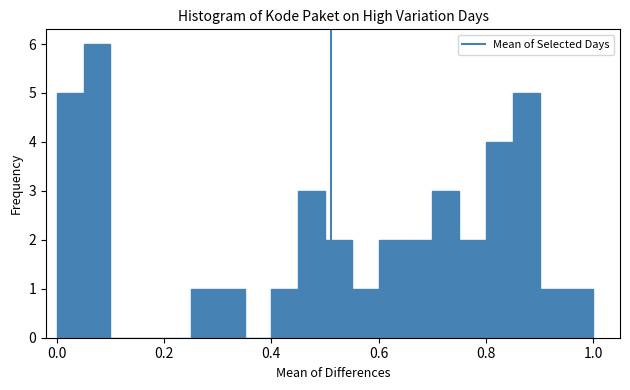

Around what value on the x-axis is the tallest bar? Give the approximate position of its centre, as read against the axis.

0.08